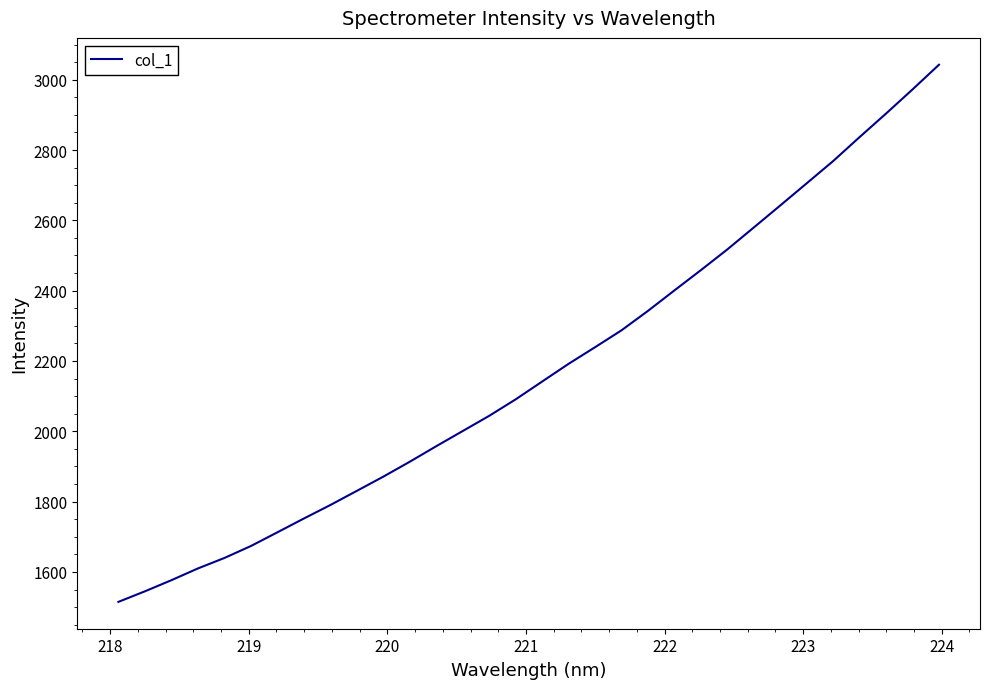

What is the difference between the maximum and minimum values?

1527.6